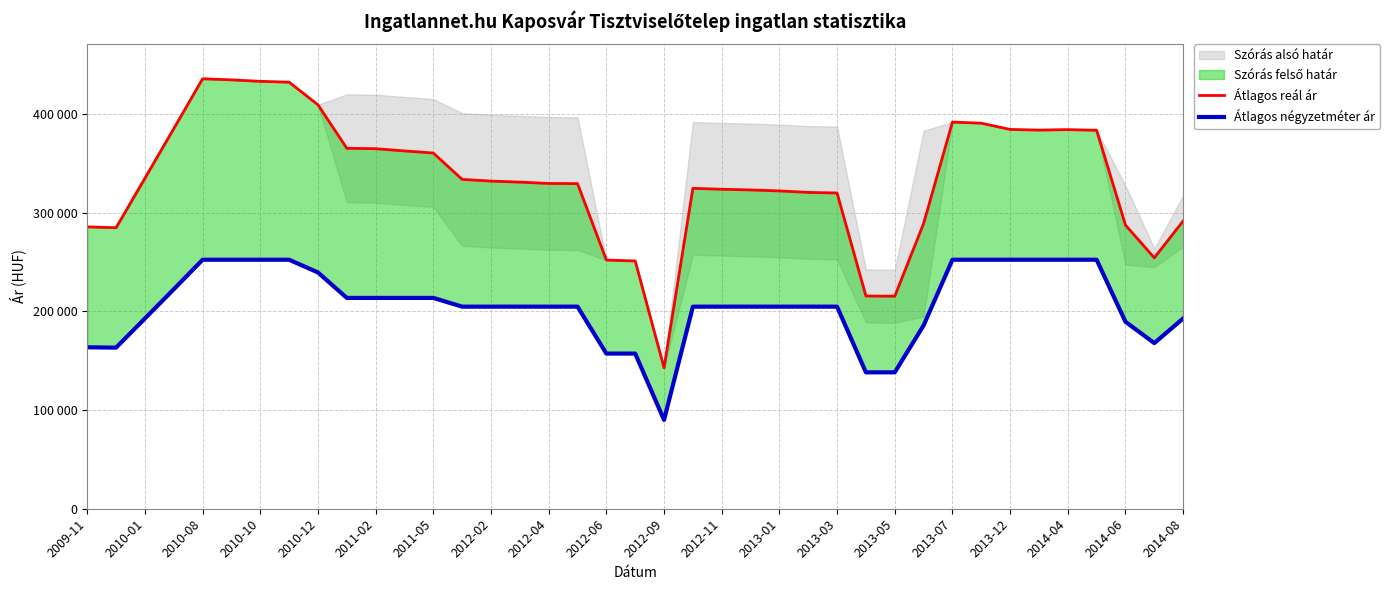

How many lines are shown in the chart?

2